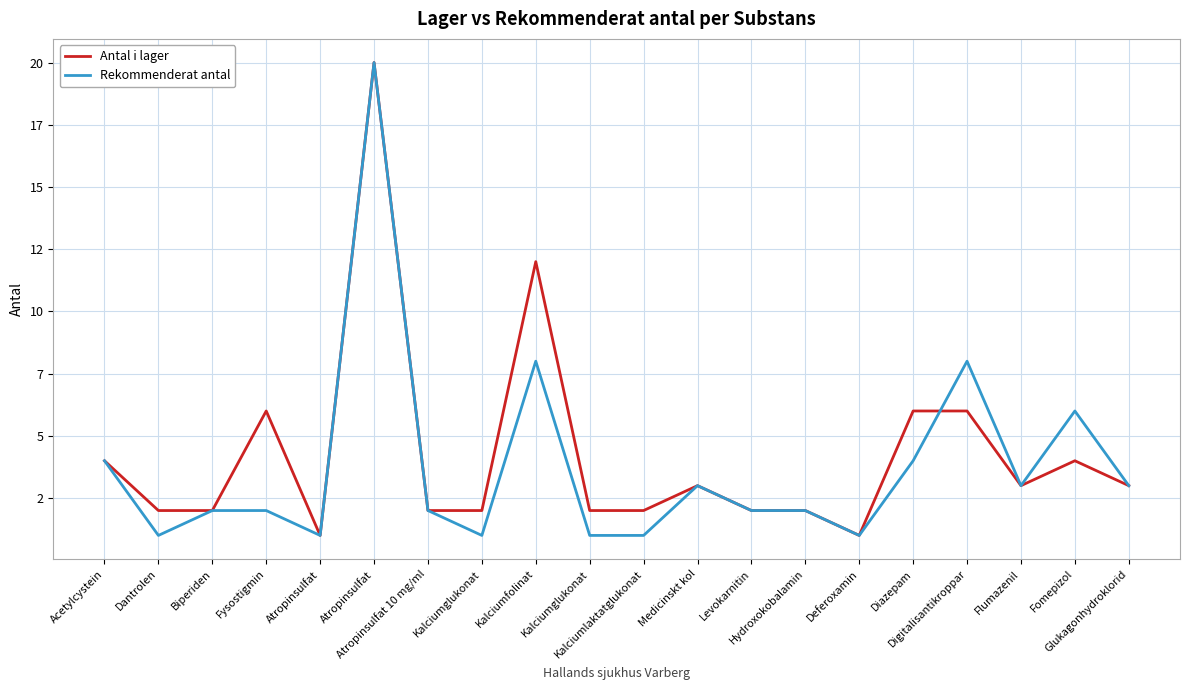

True or false: Antal i lager and Rekommenderat antal intersect in this chart.

True